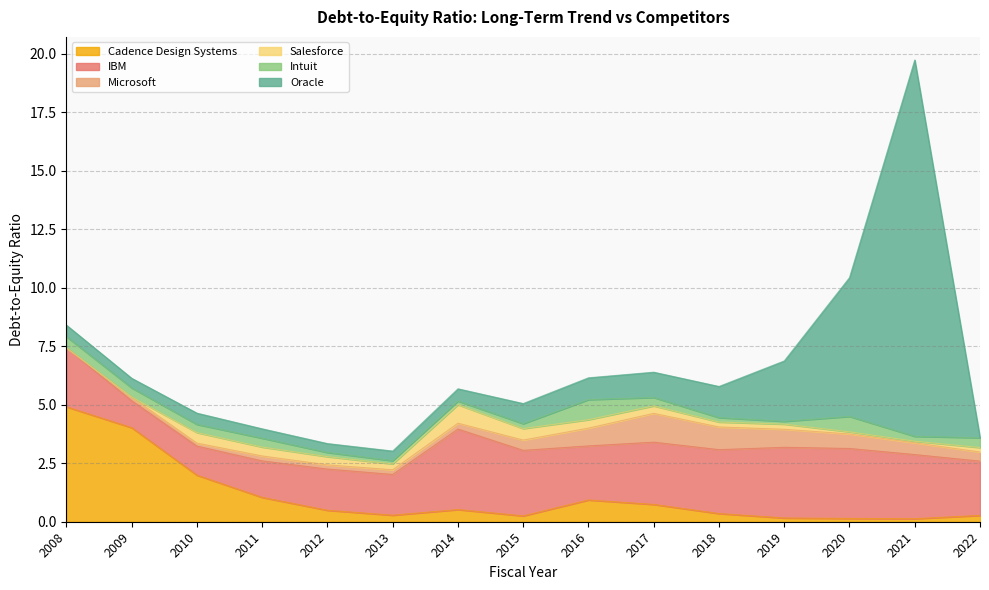

The value of Cadence Design Systems at 2012-09-30 is 0.5. True or false?

True